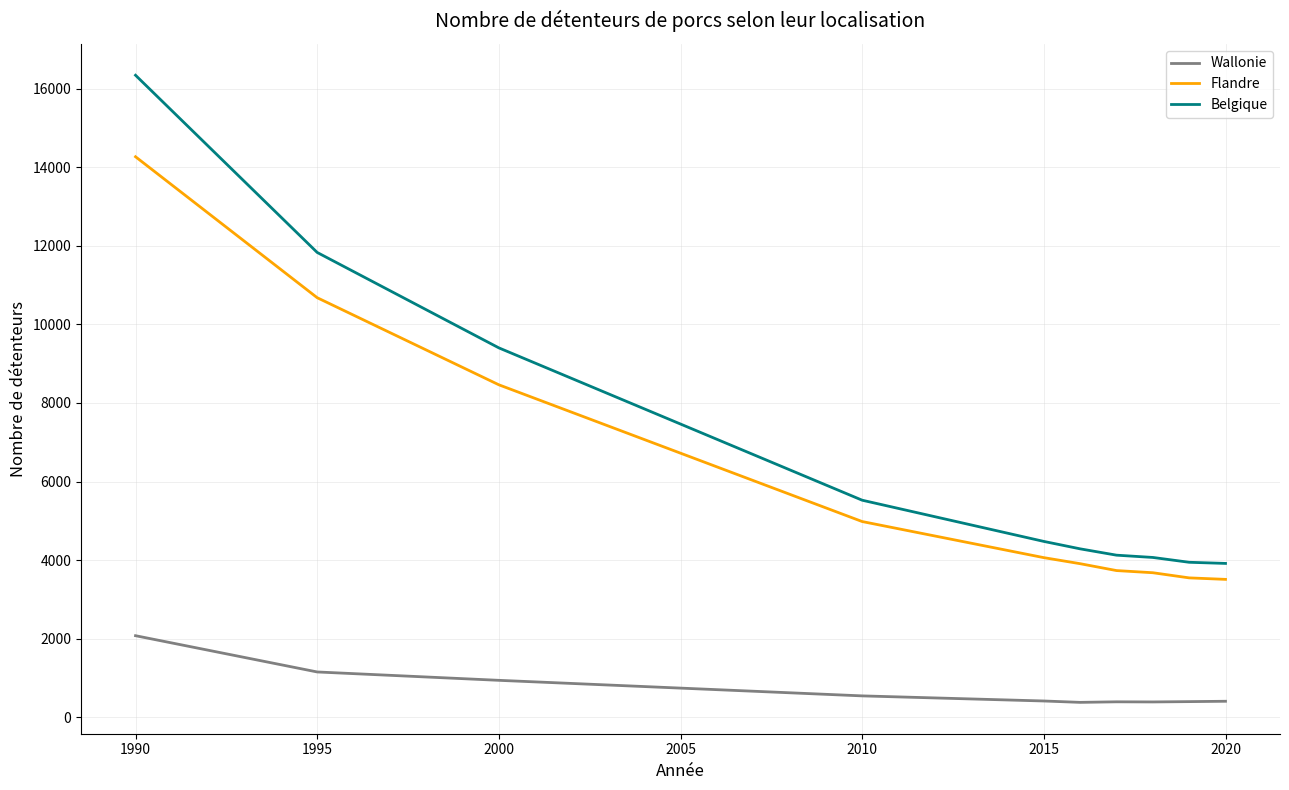

Which series has the largest range (max minus min)?

Belgique